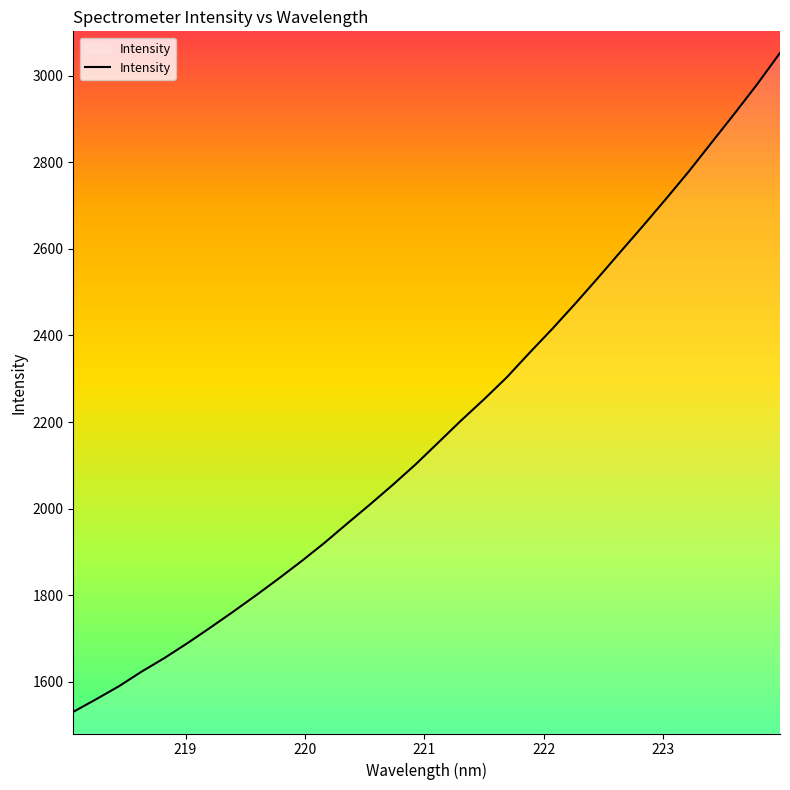

How many values exceed 2152?

16